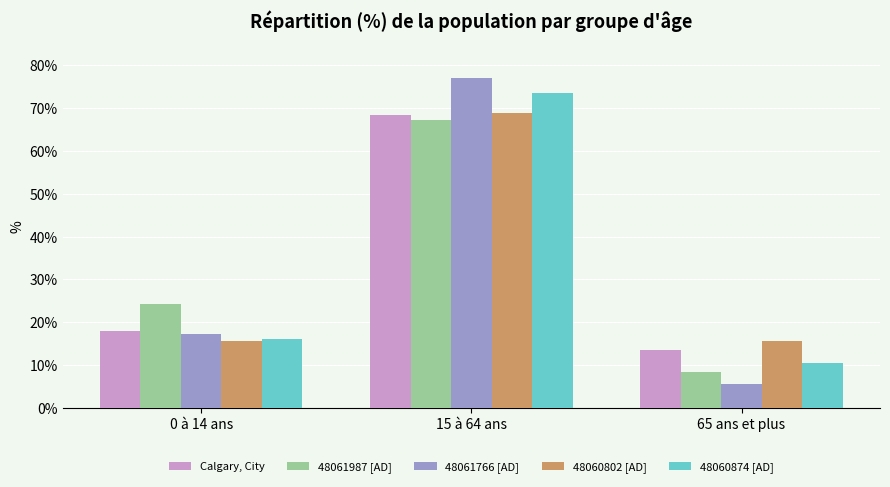

Which series changed the most between 0 à 14 ans and 65 ans et plus?

48061987 [AD]